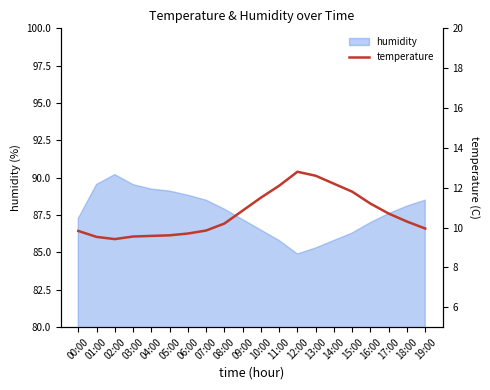

What value does the data have at 16:00?

11.2